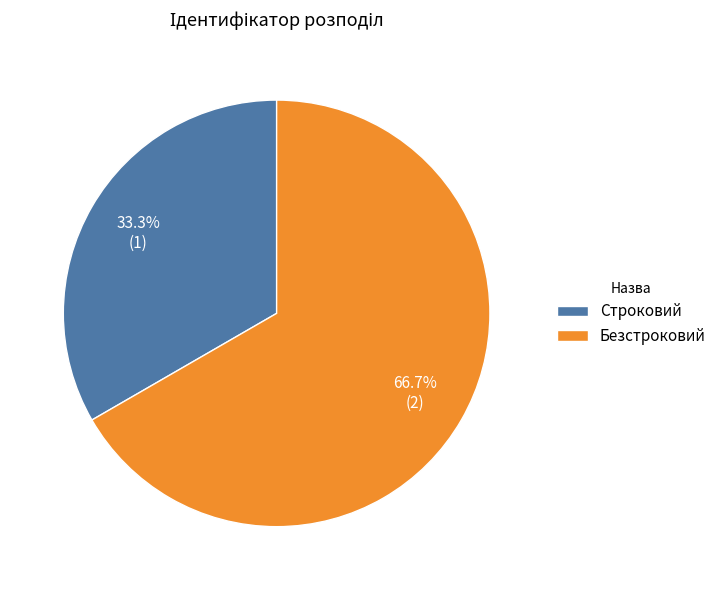

Count the number of slices in the pie.

2